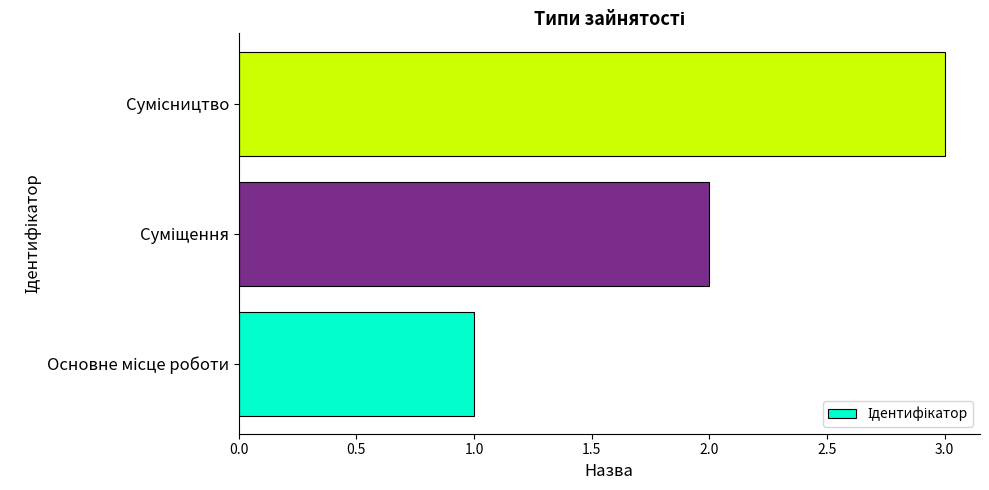

How many bars are there in total?

3